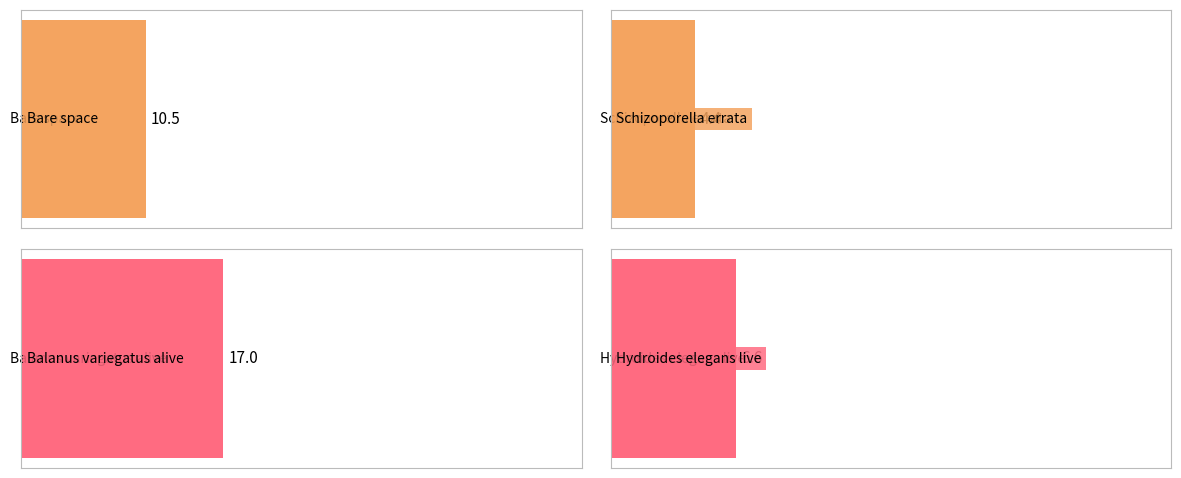

Does the chart contain any negative values?

No